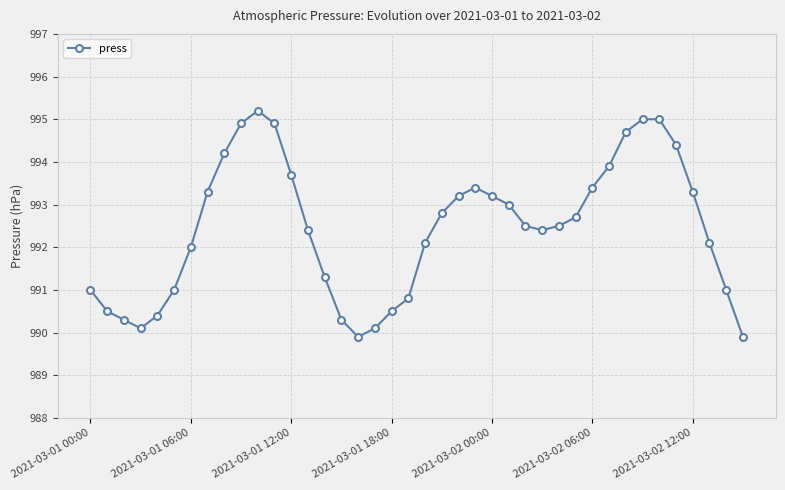

What is the difference between the second highest and minimum values?

5.1